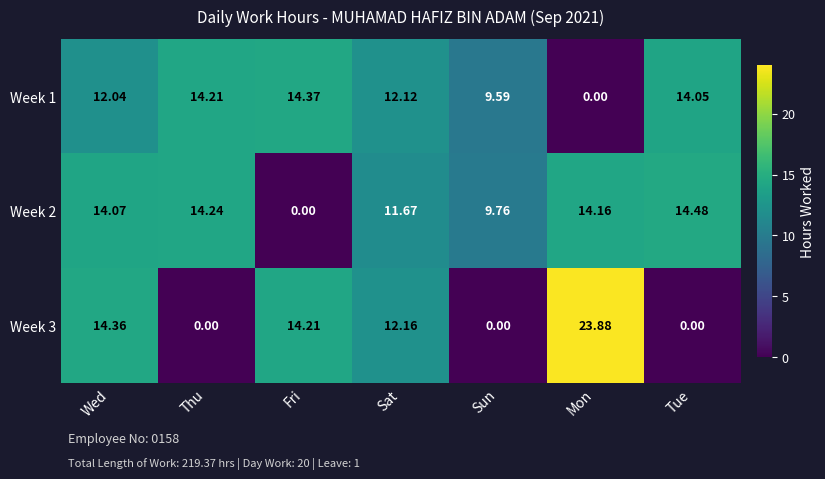

Which category has the highest value across all series?

Mon